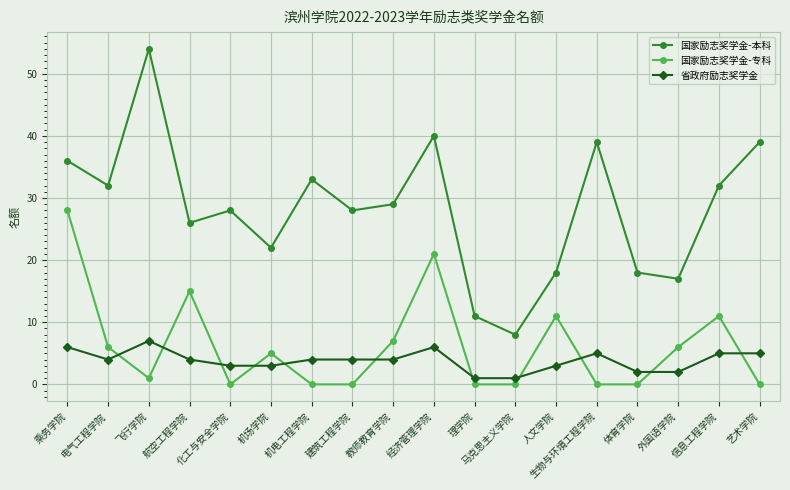

The value of 国家励志奖学金-本科 at 人文学院 is 28. True or false?

False